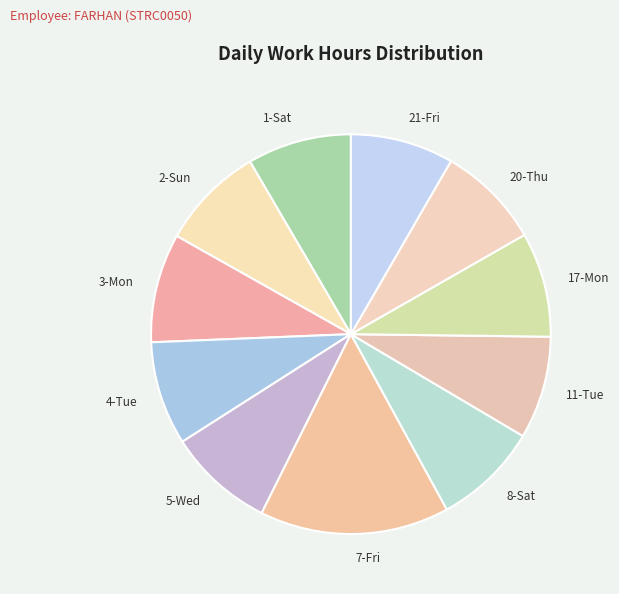

Is the sum of 2-Sun and 20-Thu greater than half?

No